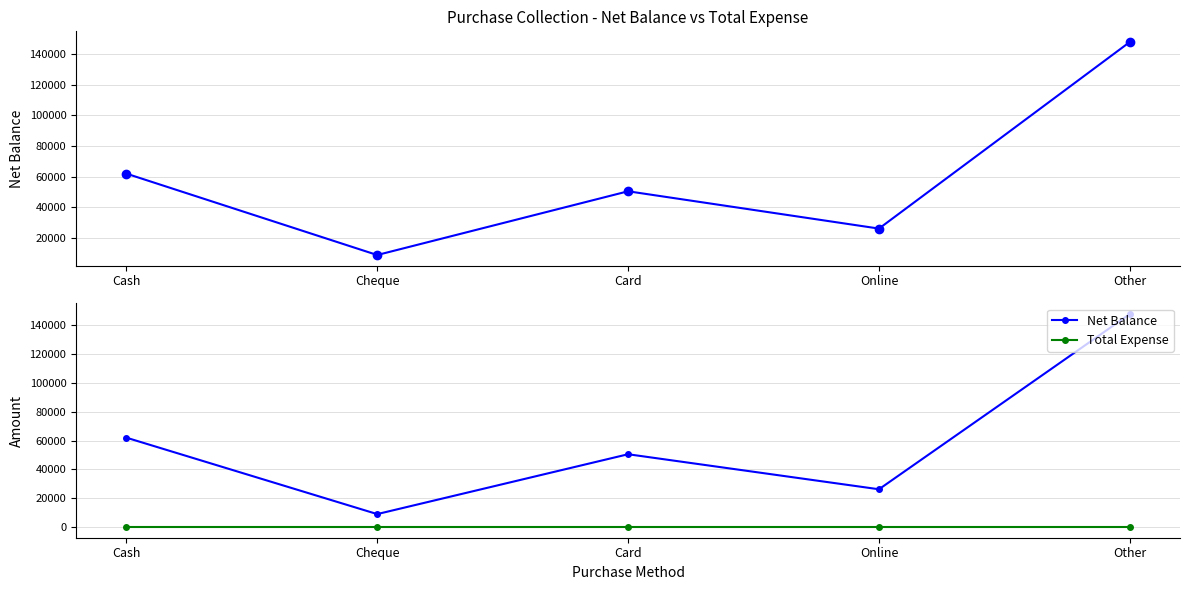

How many data points does each series have?

5